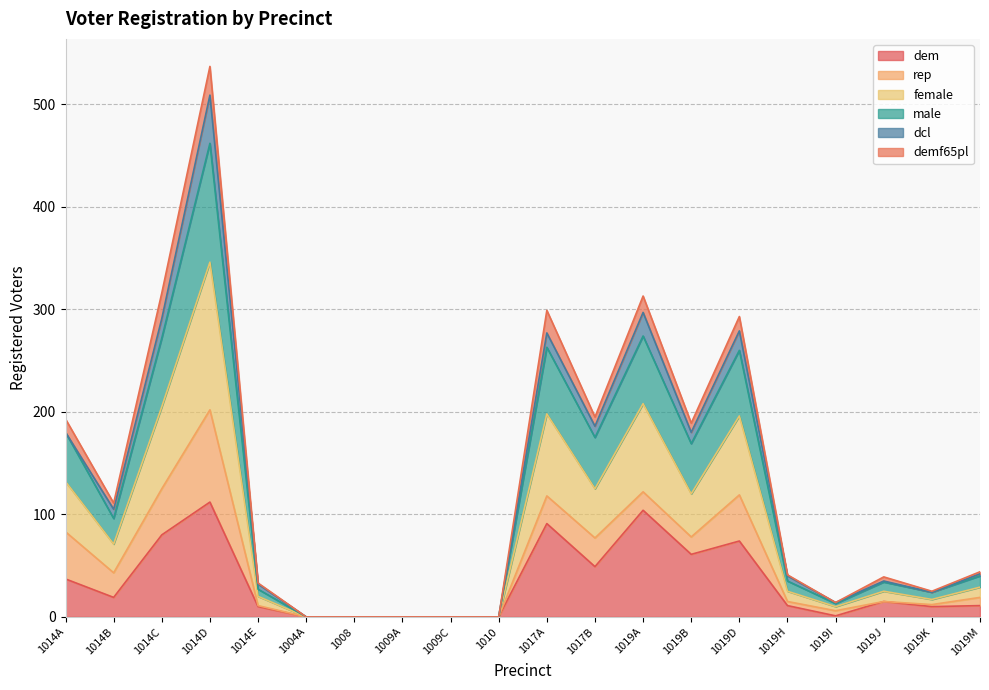

What are all the series names shown in the legend?

dem, rep, female, male, dcl, demf65pl